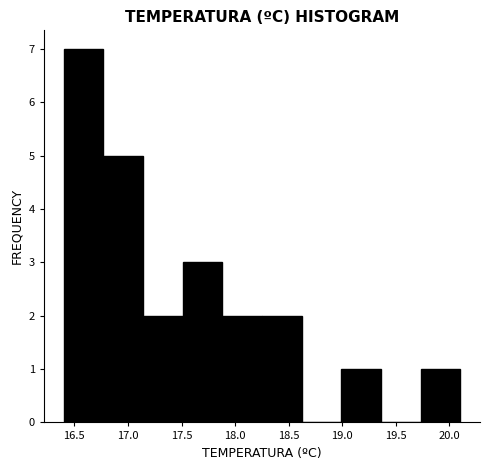

What is the height of the bar covering 16.77 to 17.14 on the x-axis? Neither the bar edges nor the heights are printed on the chart, so give them approximately, as read against the axes.

5